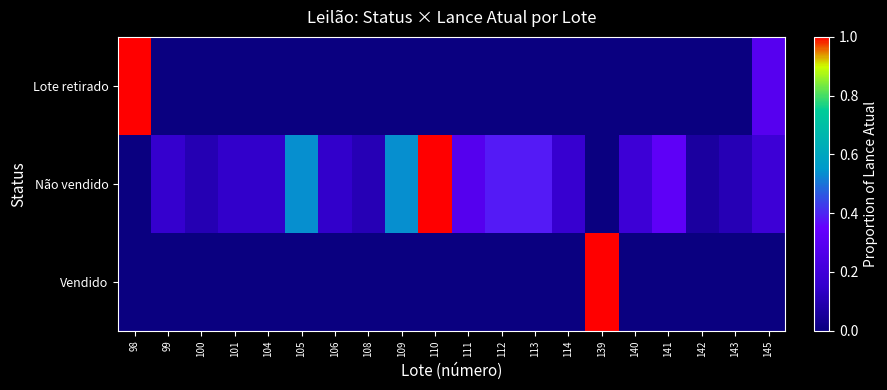

Reading right to left, transcribe all the data shown in this chart.

Lote retirado: 145=0.3	143=0.0	142=0.0	141=0.0	140=0.0	139=0.0	114=0.0	113=0.0	112=0.0	111=0.0	110=0.0	109=0.0	108=0.0	106=0.0	105=0.0	104=0.0	101=0.0	100=0.0	99=0.0	98=1.0
Não vendido: 145=0.2	143=0.1	142=0.1	141=0.3	140=0.2	139=0.0	114=0.2	113=0.4	112=0.4	111=0.3	110=1.0	109=0.5	108=0.1	106=0.1	105=0.5	104=0.1	101=0.1	100=0.1	99=0.2	98=0.0
Vendido: 145=0.0	143=0.0	142=0.0	141=0.0	140=0.0	139=1.0	114=0.0	113=0.0	112=0.0	111=0.0	110=0.0	109=0.0	108=0.0	106=0.0	105=0.0	104=0.0	101=0.0	100=0.0	99=0.0	98=0.0